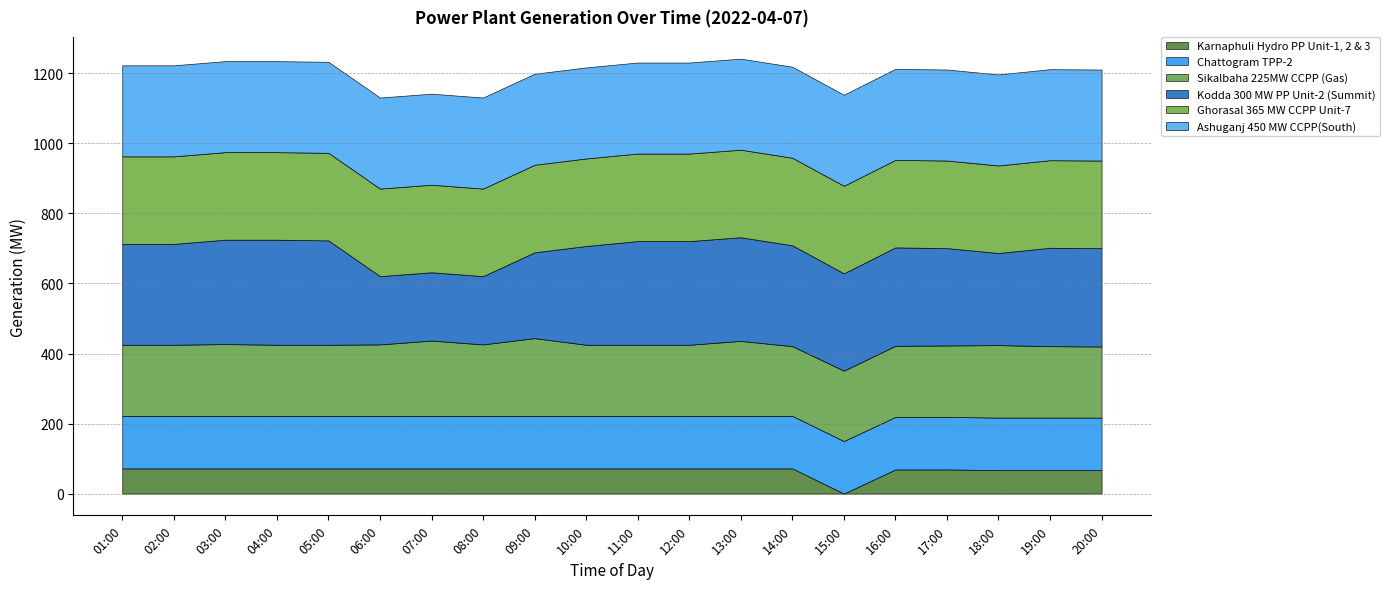

Where is Sikalbaha 225MW CCPP (Gas) nearest to the value 210?

18:00